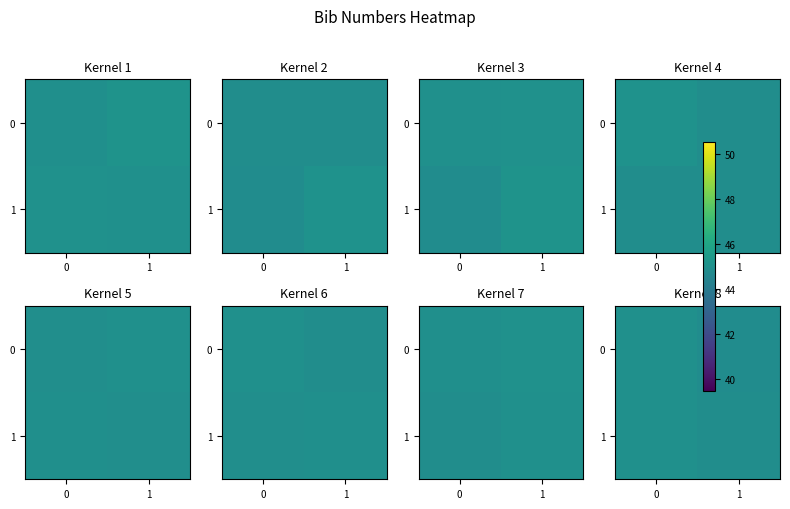

At how many categories does at least one series exceed 45?

1